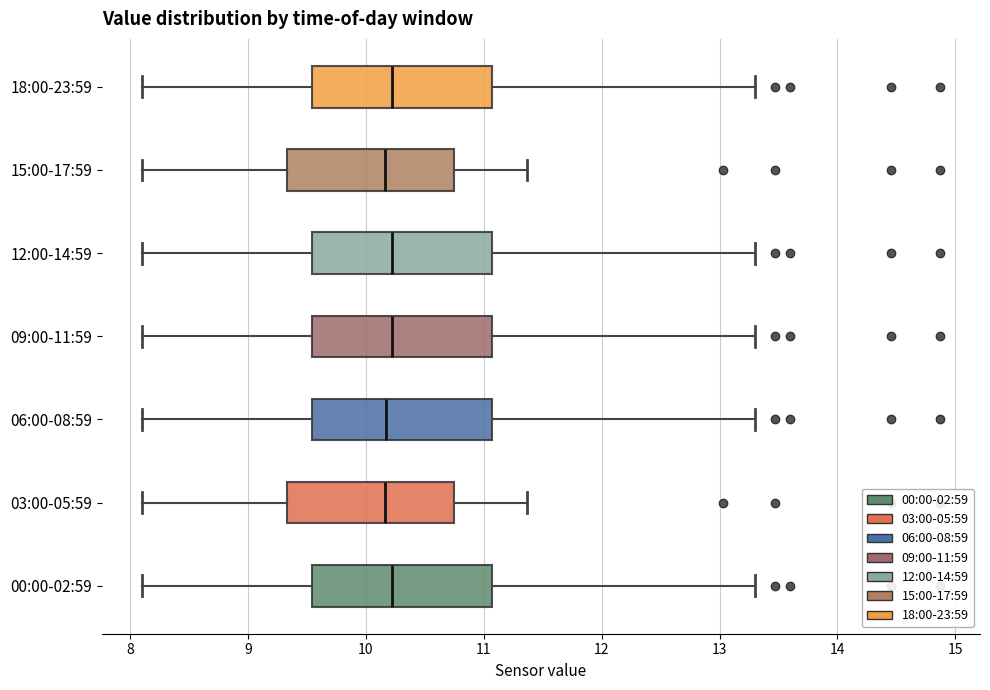

Reading bottom to top, read every box against the x-axis: the position of its median line, the range the box covers, and the ends of its whiskers. The values are not printed on the chart, so give them approximately, as read against the axis.

00:00-02:59: median 10.2, box 9.5 to 11.1, whiskers 8.1 to 13.3
03:00-05:59: median 10.2, box 9.3 to 10.8, whiskers 8.1 to 11.4
06:00-08:59: median 10.2, box 9.5 to 11.1, whiskers 8.1 to 13.3
09:00-11:59: median 10.2, box 9.5 to 11.1, whiskers 8.1 to 13.3
12:00-14:59: median 10.2, box 9.5 to 11.1, whiskers 8.1 to 13.3
15:00-17:59: median 10.2, box 9.3 to 10.8, whiskers 8.1 to 11.4
18:00-23:59: median 10.2, box 9.5 to 11.1, whiskers 8.1 to 13.3